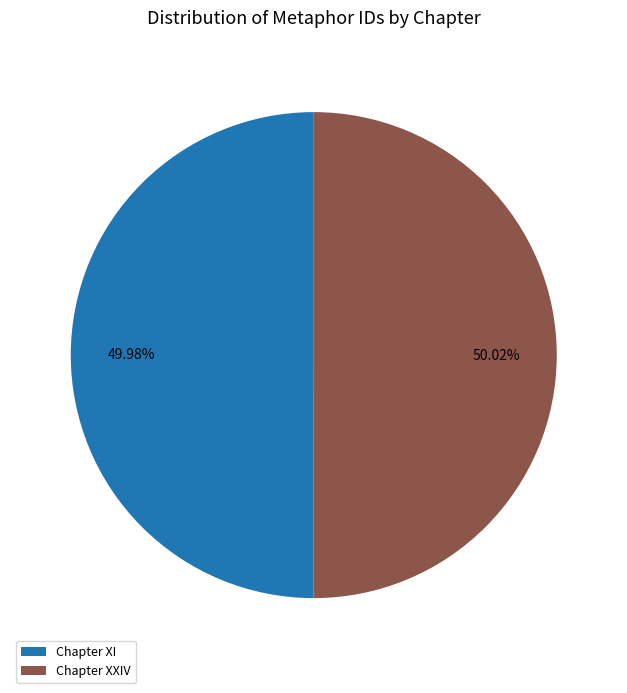

To the nearest percent, what percentage of the pie is Chapter XXIV?

50%